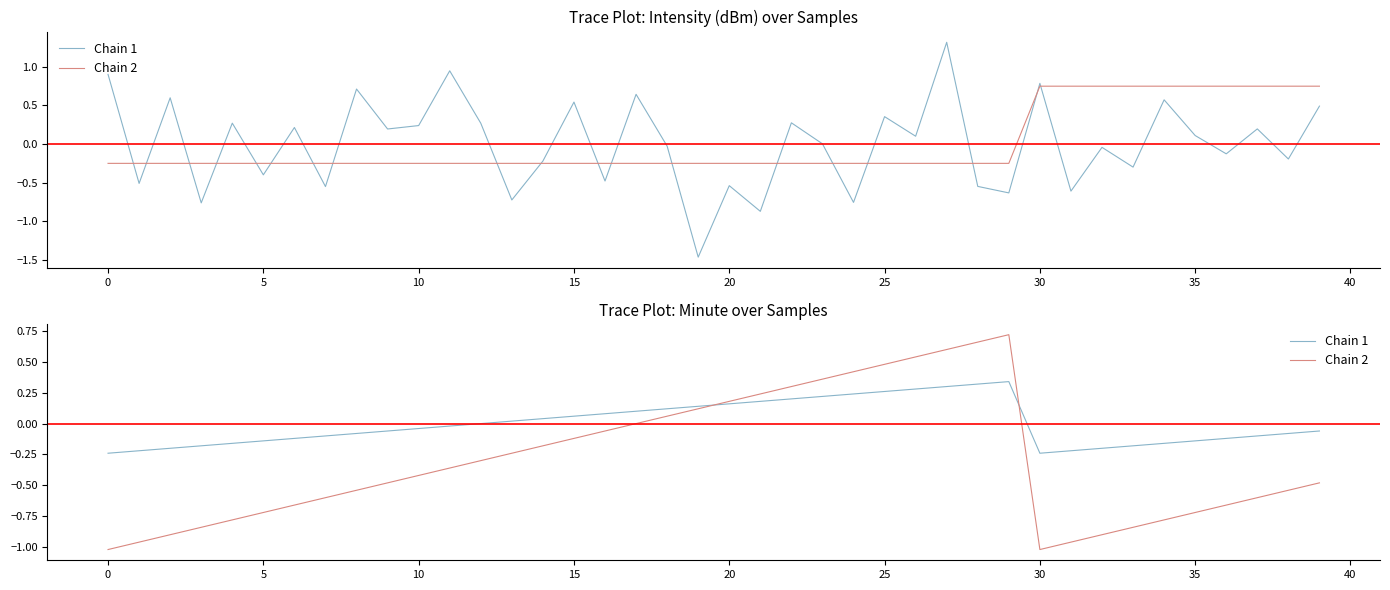

Does the chart display data point markers on the line(s)?

No